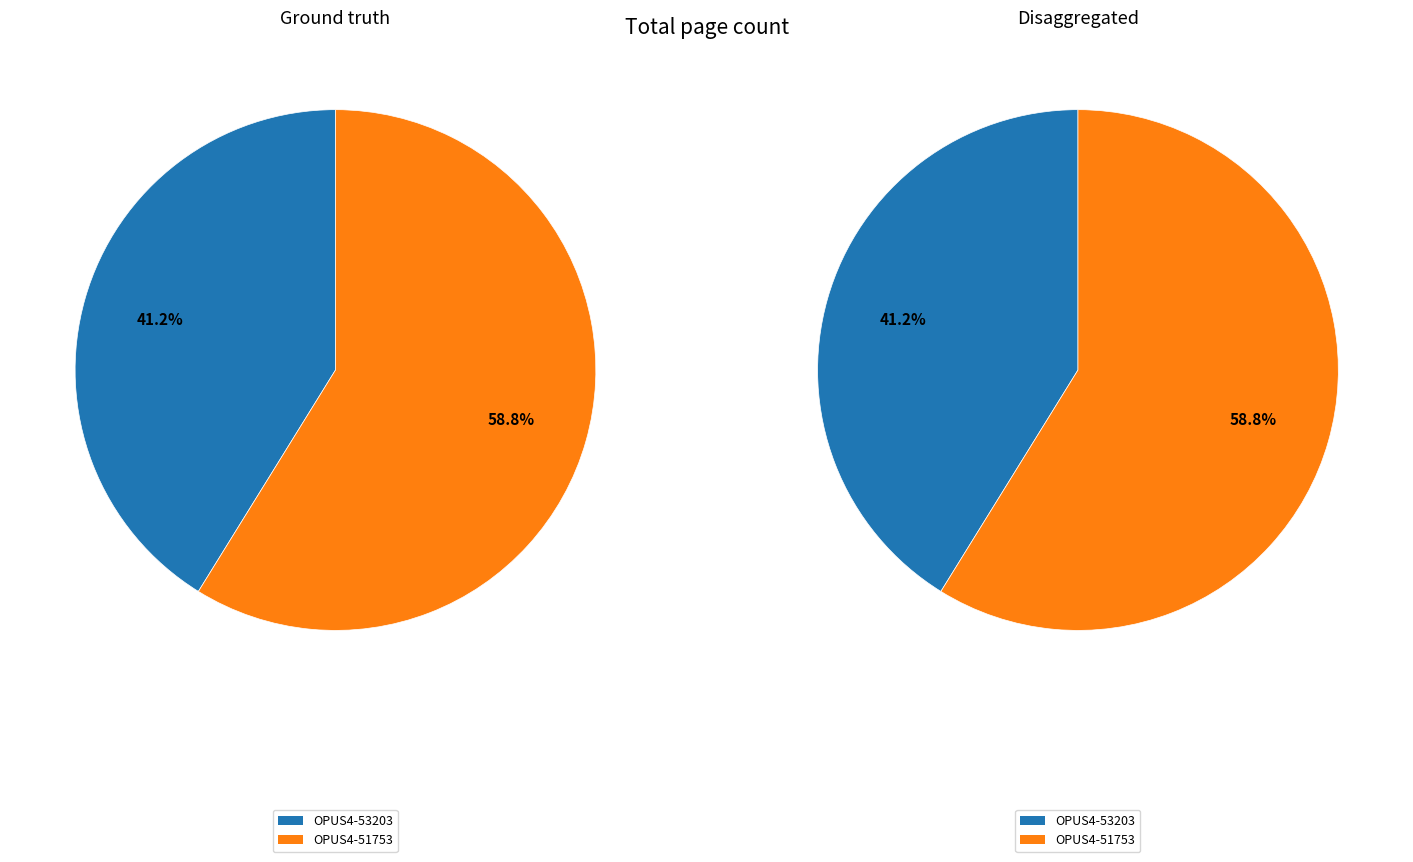

To the nearest percent, what is the difference between the largest and smallest slice percentages?

18%